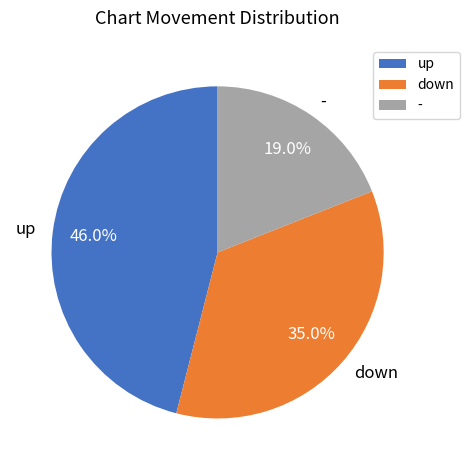

To the nearest percent, what portion does - represent?

19%